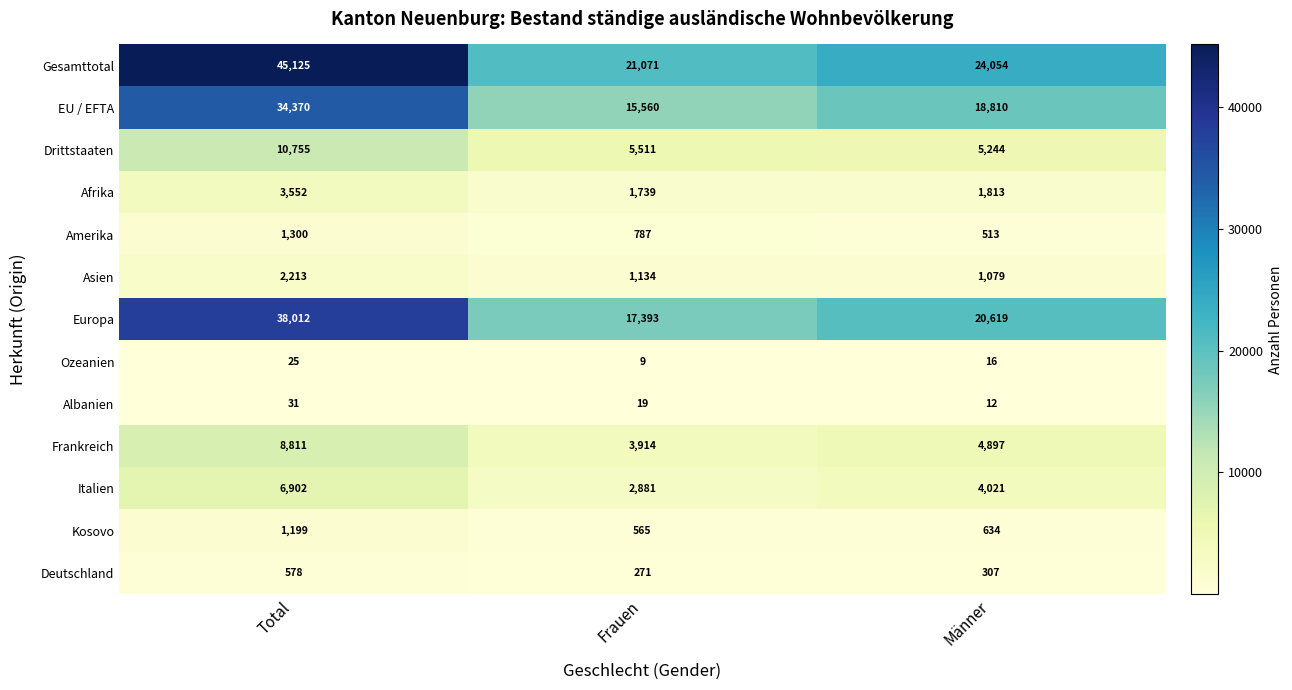

At which category does the chart reach its peak across all series?

Total